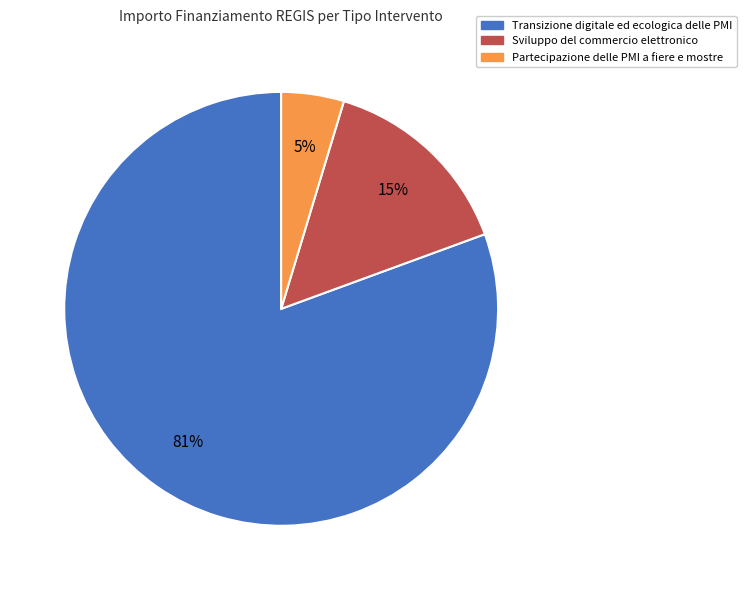

To the nearest percent, what is the average slice percentage?

33%